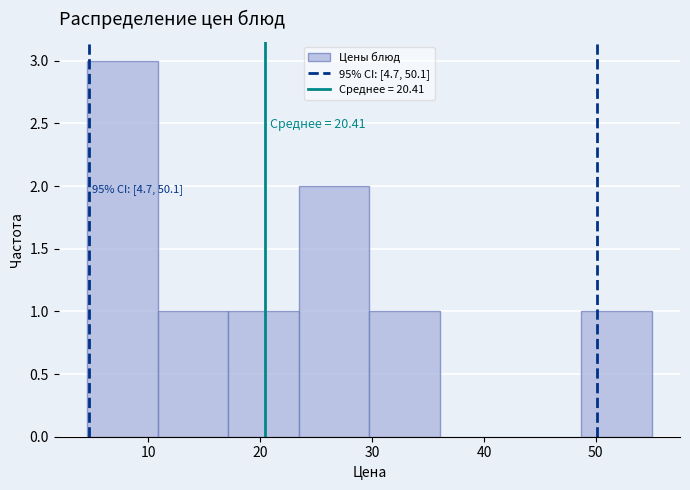

Which range on the x-axis has the tallest bar?

5 to 11